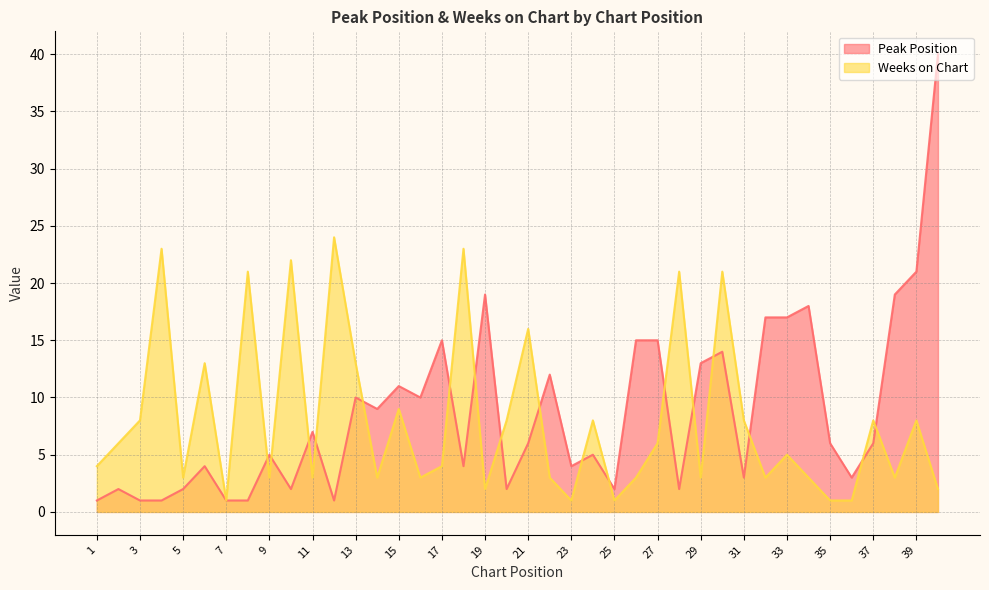

At which label does Peak Position first exceed 6?

11